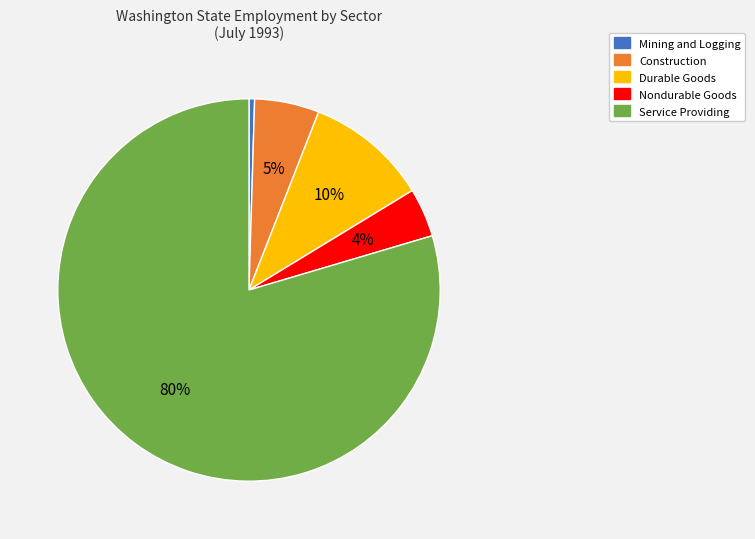

To the nearest percent, what is the difference between the Nondurable Goods and Construction slice percentages?

1%